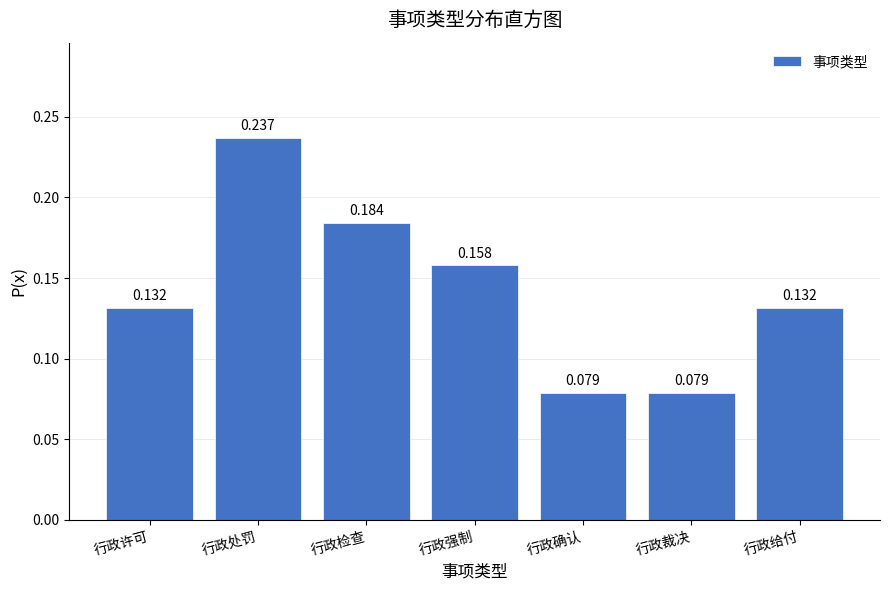

What is the label of the 4th bar from the right?

行政强制